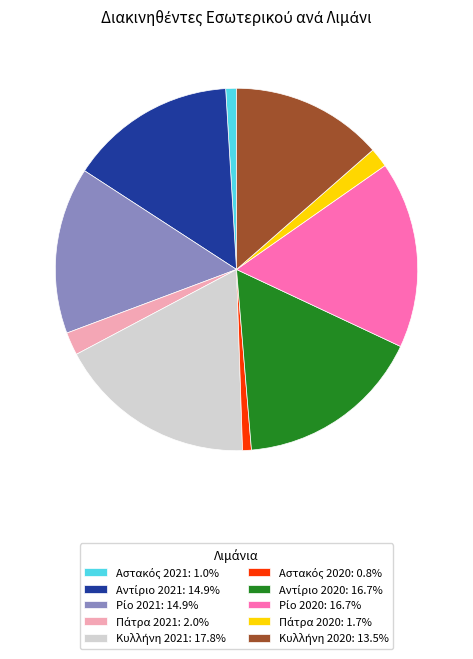

Is there a majority slice in this chart?

No